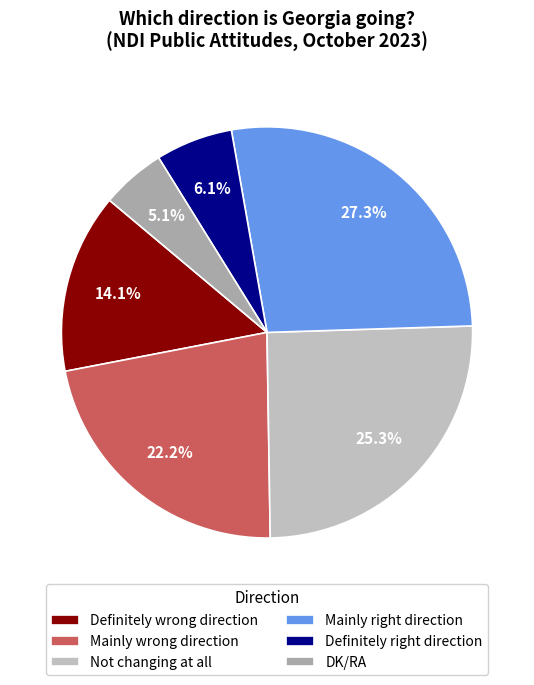

Does Not changing at all represent more than half of the total?

No